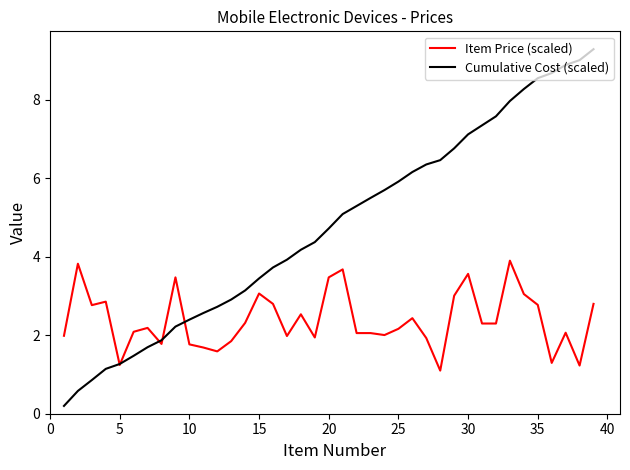

What is the greatest value displayed?

9.3